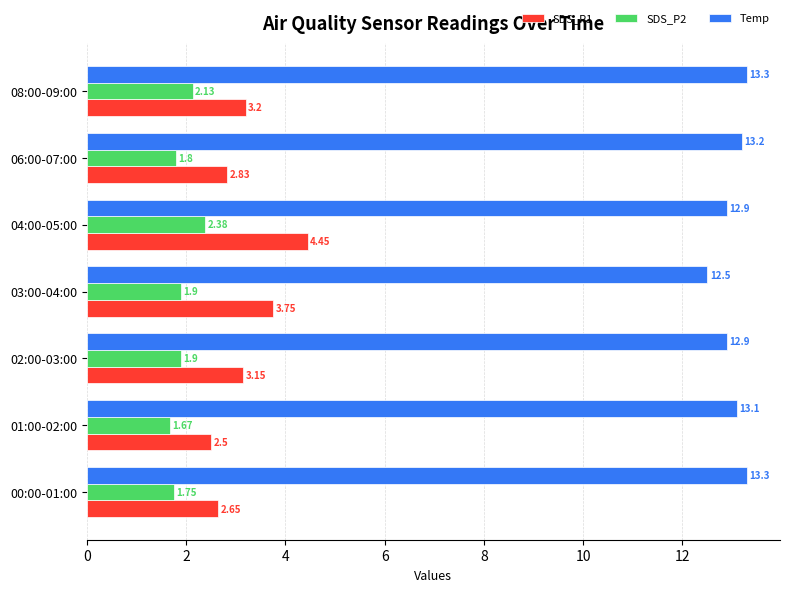

Which category has the lowest value in the SDS_P2 series?

01:00-02:00